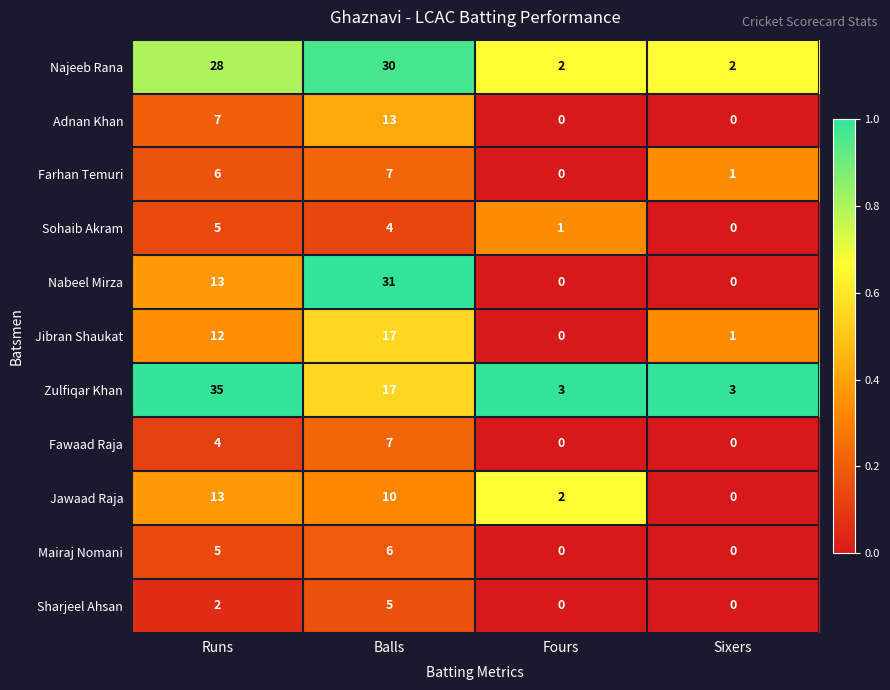

What is the greatest value displayed?

35